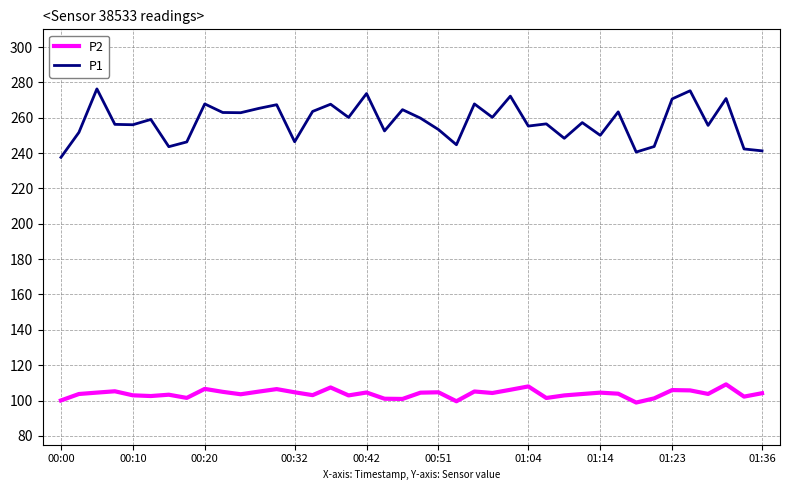

Which series has the largest total across all categories?

P1